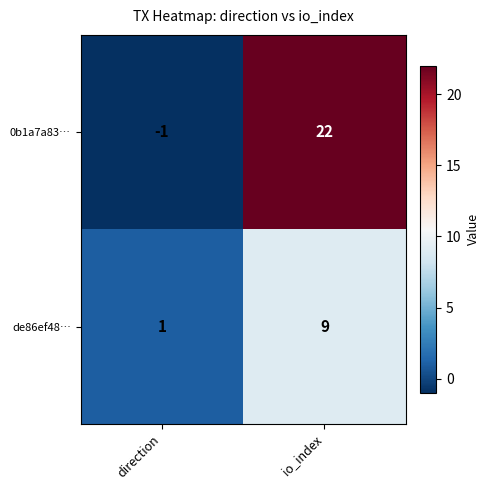

Reading left to right, extract all data points from this chart.

0b1a7a83…: direction=-1	io_index=22
de86ef48…: direction=1	io_index=9